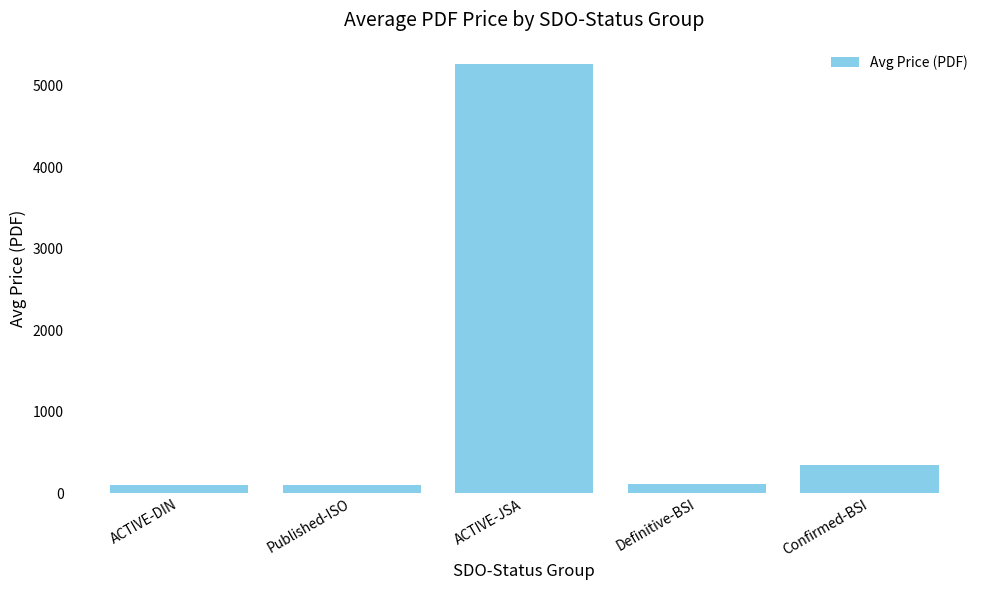

Where is the data nearest to the value 2679?

Confirmed-BSI